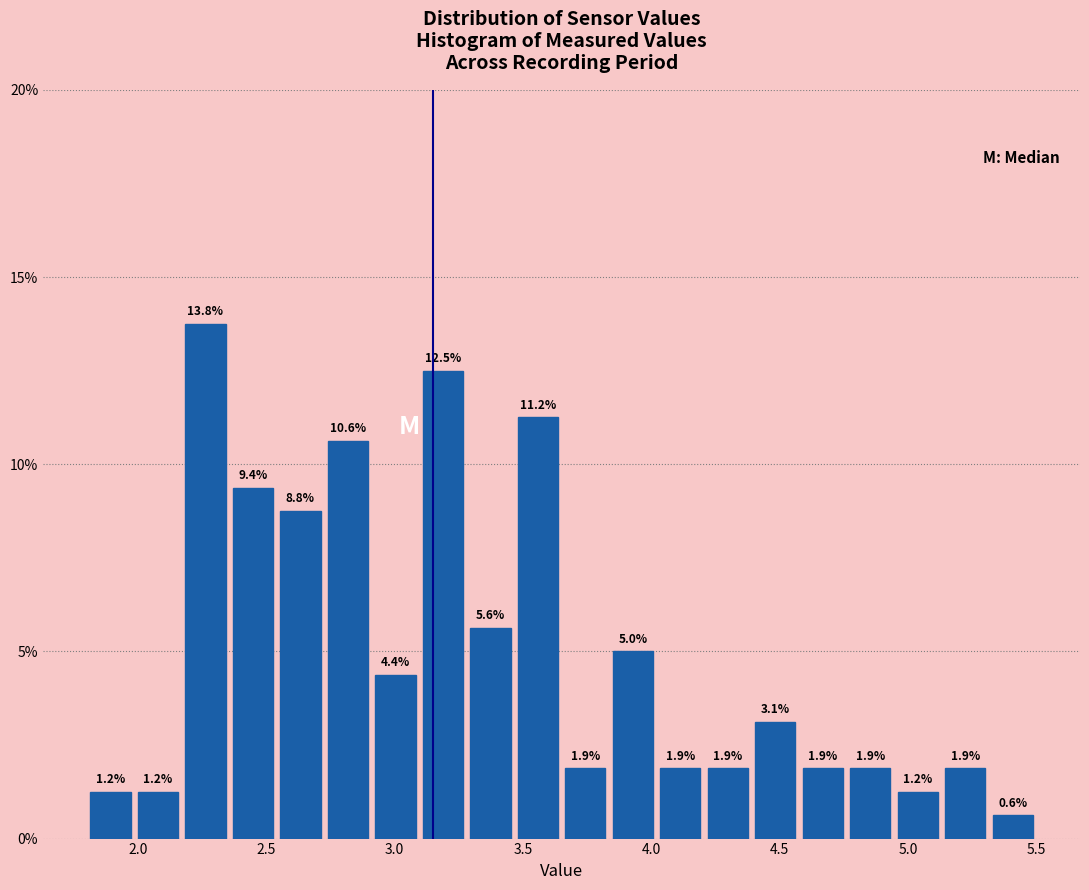

Read against the x-axis, roughly where is the centre of the tallest bar?

2.25